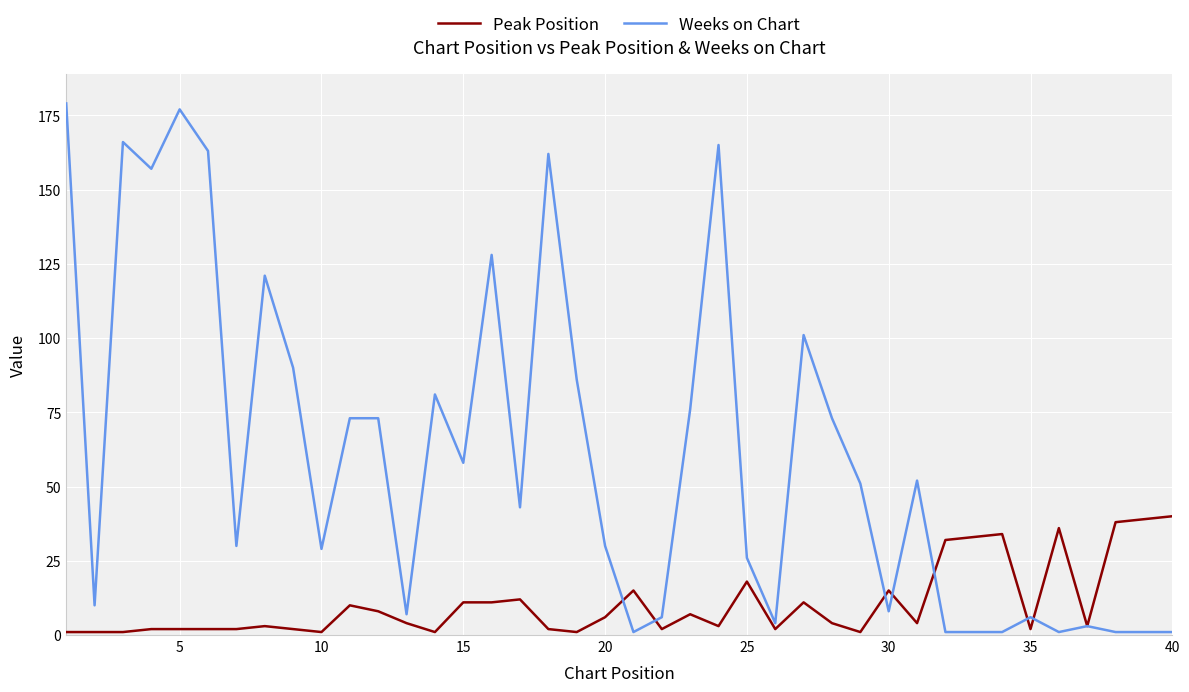

What is the sum of all Peak Position values?

422